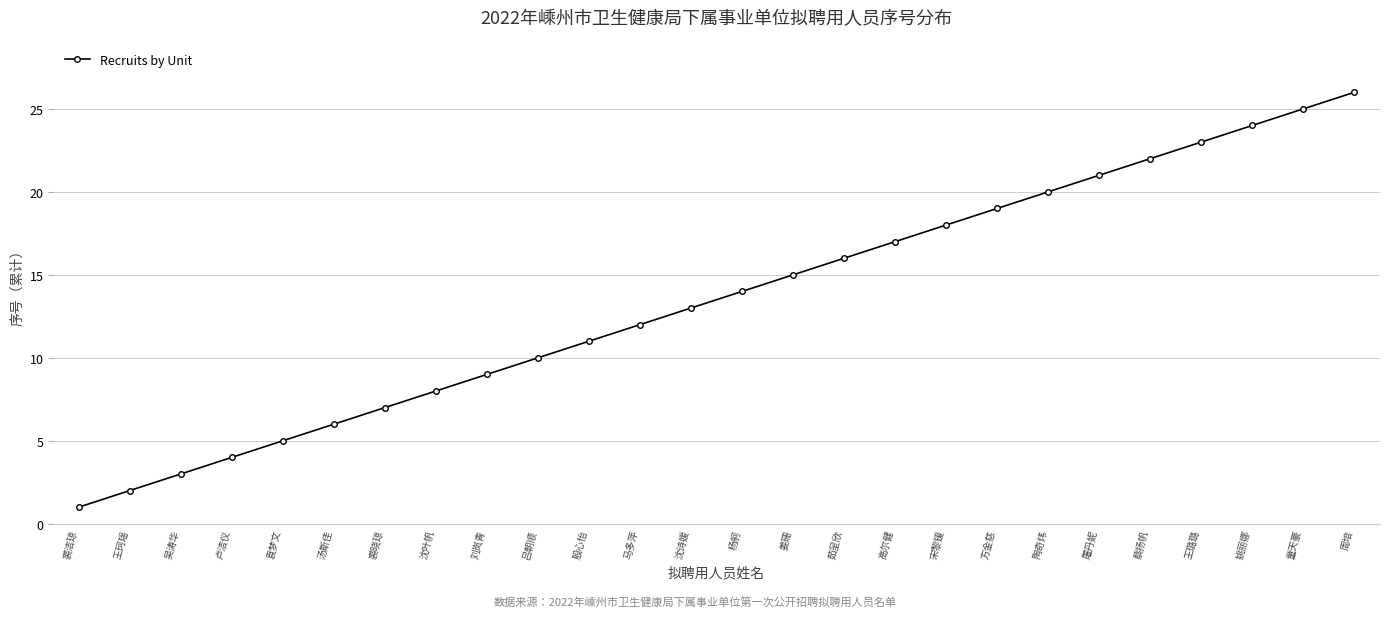

List the labels in order of value, smallest first.

裘洁琼, 王珂瑶, 吴涛华, 卢洁仪, 袁梦文, 汤斯佳, 裘晓琼, 沈叶帆, 刘岚青, 吕朝顺, 殷心怡, 马多萍, 沈诗媛, 杨舸, 姜珊, 茹呈欣, 高尔健, 宋黎锾, 方金慈, 陶奇炜, 屠丹妮, 蔡扬帆, 王璐璐, 姚丽娜, 童天豪, 周培